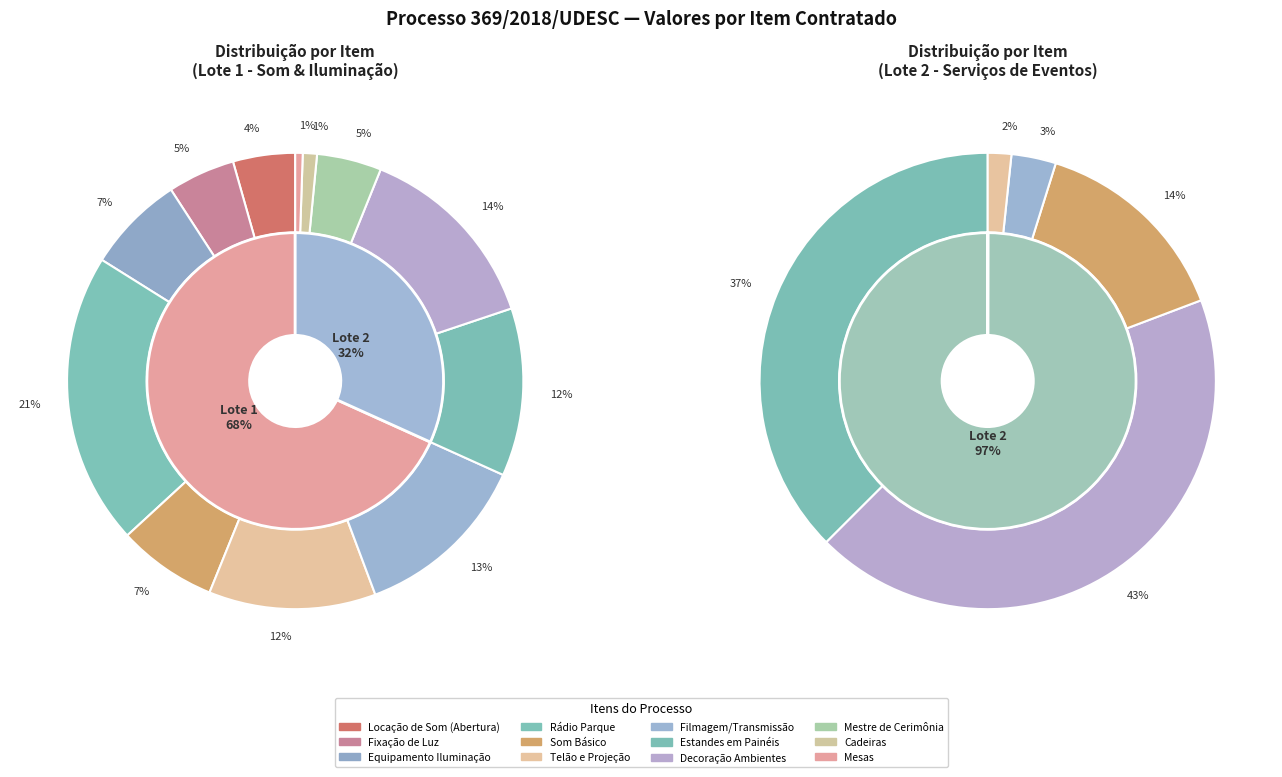

Which slice is the smallest?

MESAS